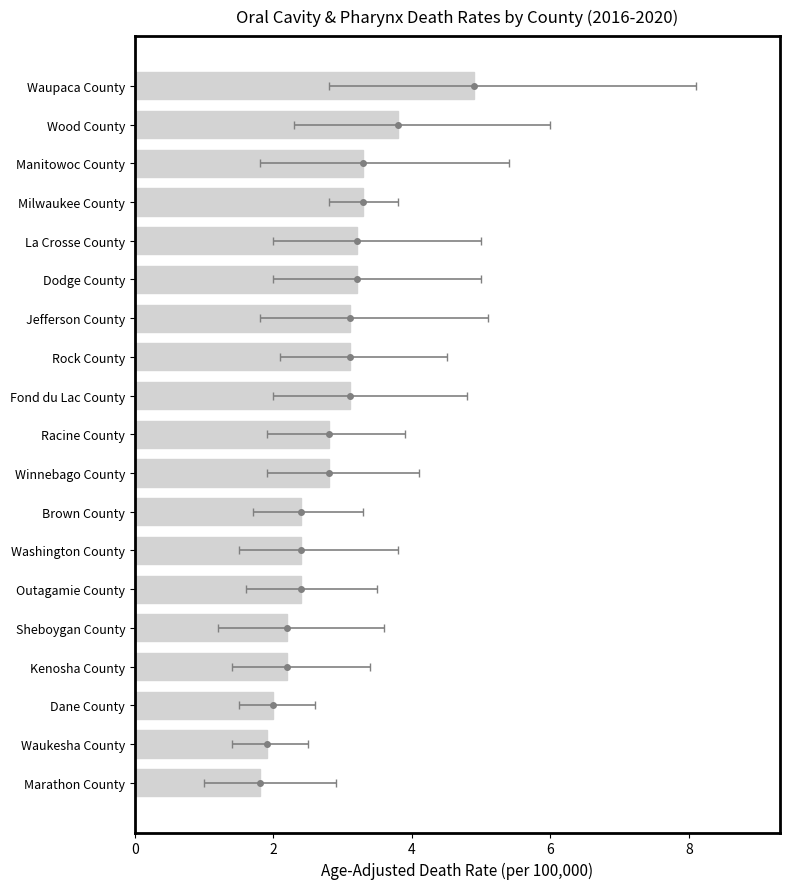

What is the smallest value displayed?

1.8